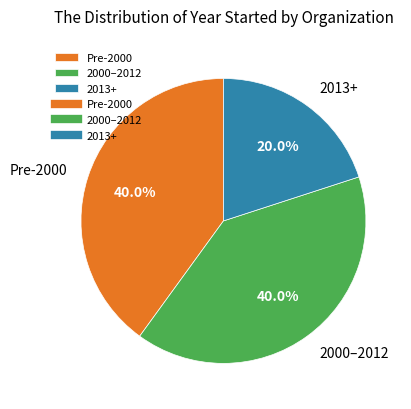

How many segments does this pie chart have?

3